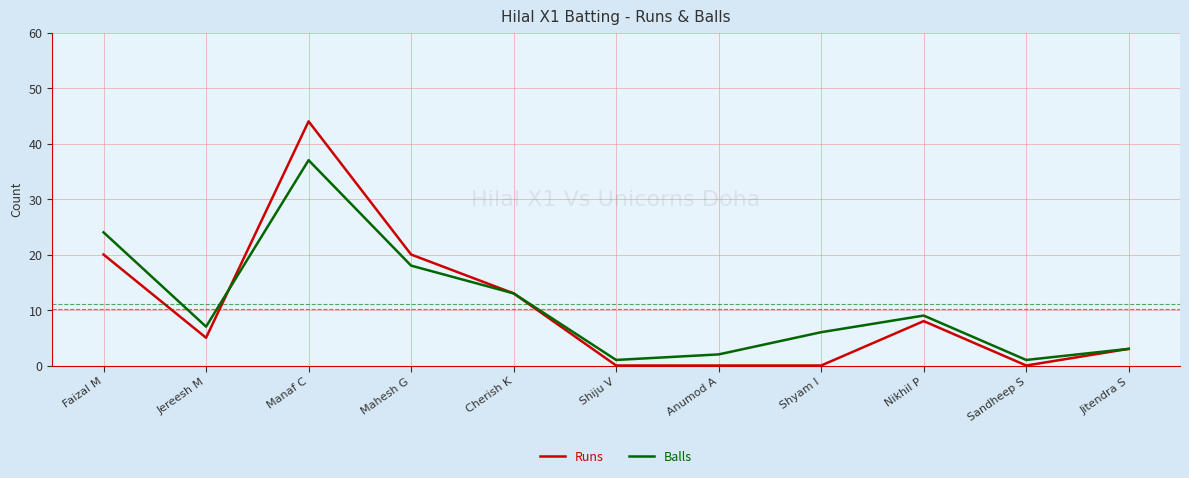

What are all the series names shown in the legend?

Runs, Balls